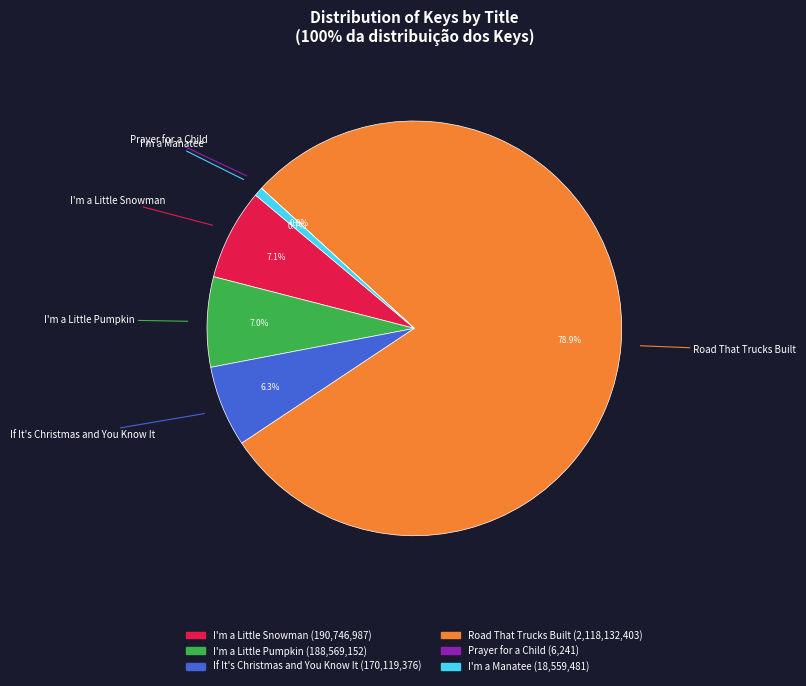

Is it true that I'm a Manatee is 11% of the pie?

False